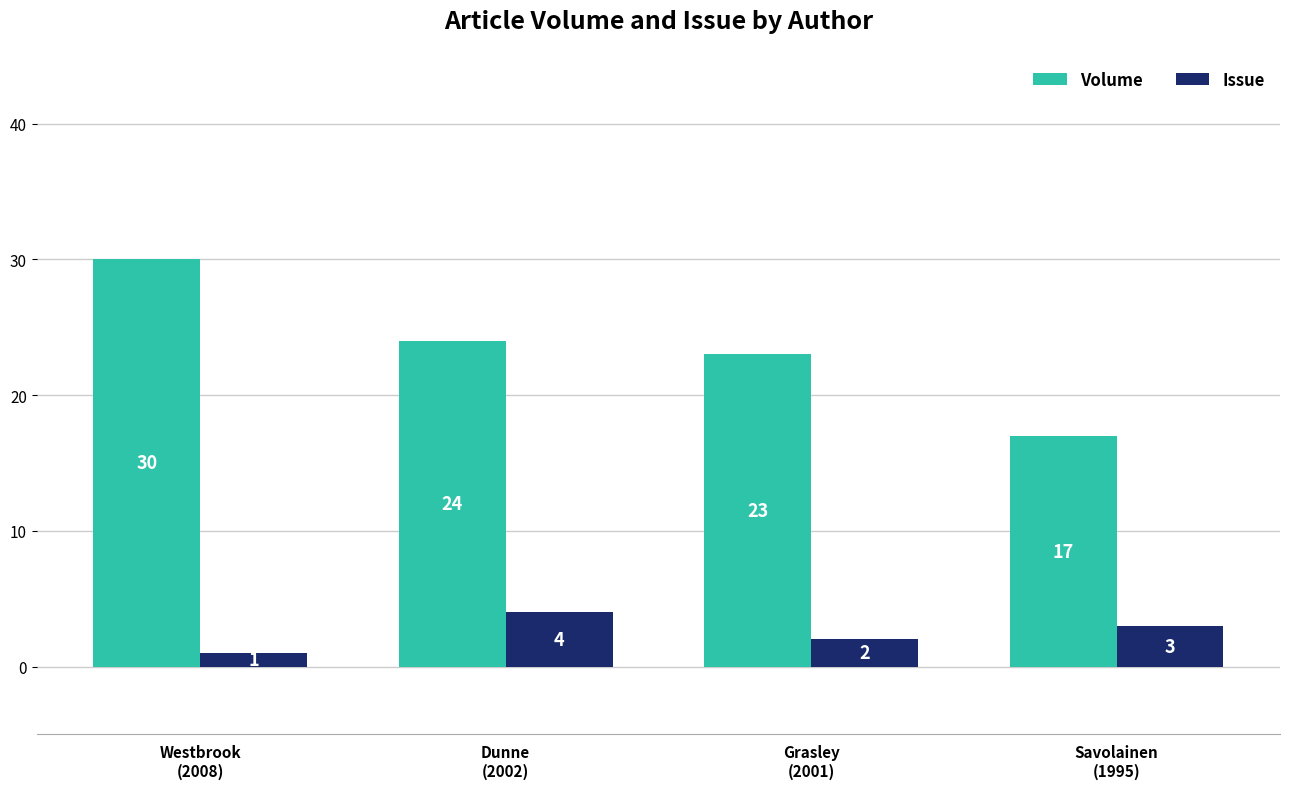

What is the difference between the maximum and minimum values in the Issue series?

3